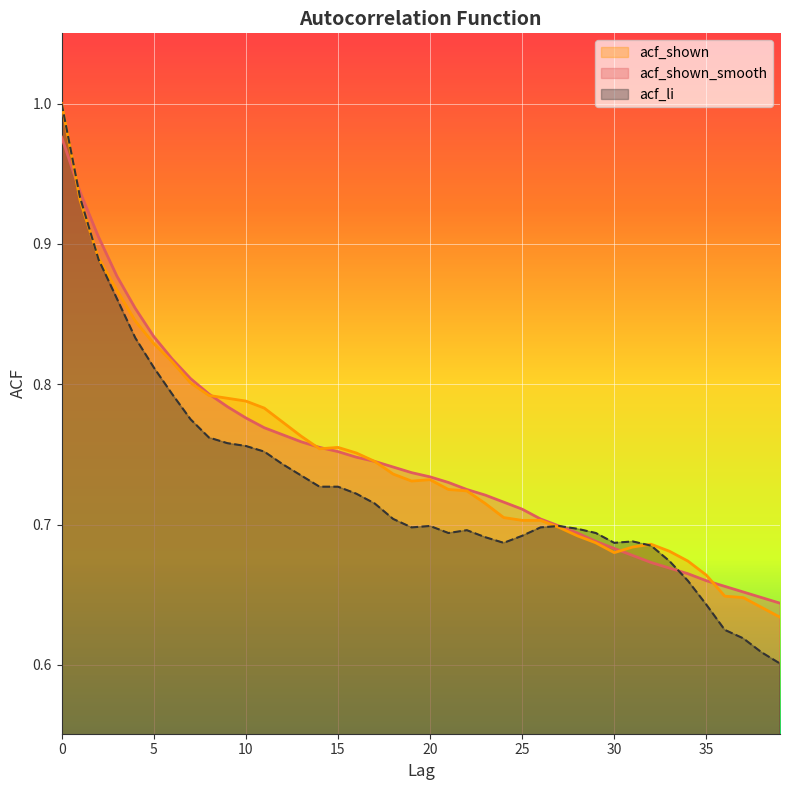

True or false: acf_li has more than 2 interior local peaks.

True